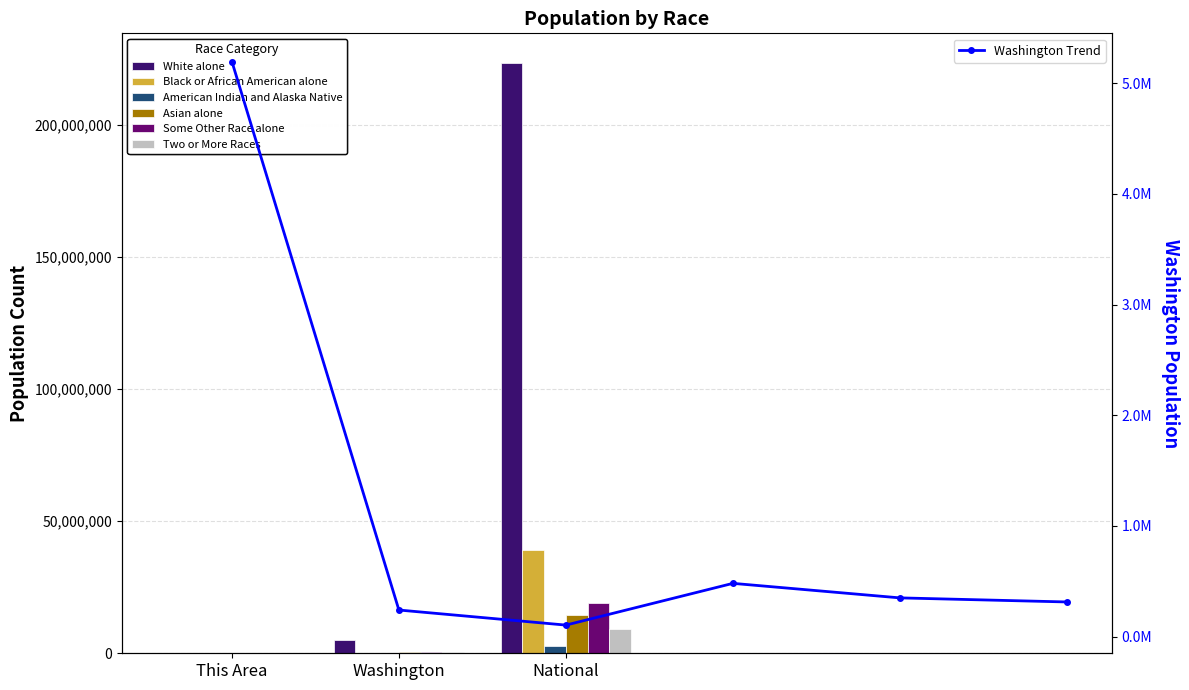

What is the maximum value shown in the chart?

223553265